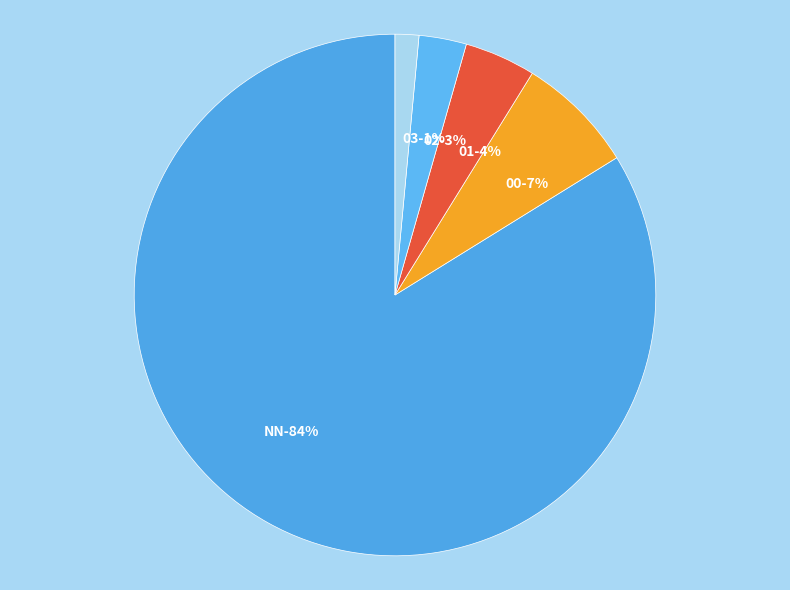

Between 01 and 03, which is larger?

01